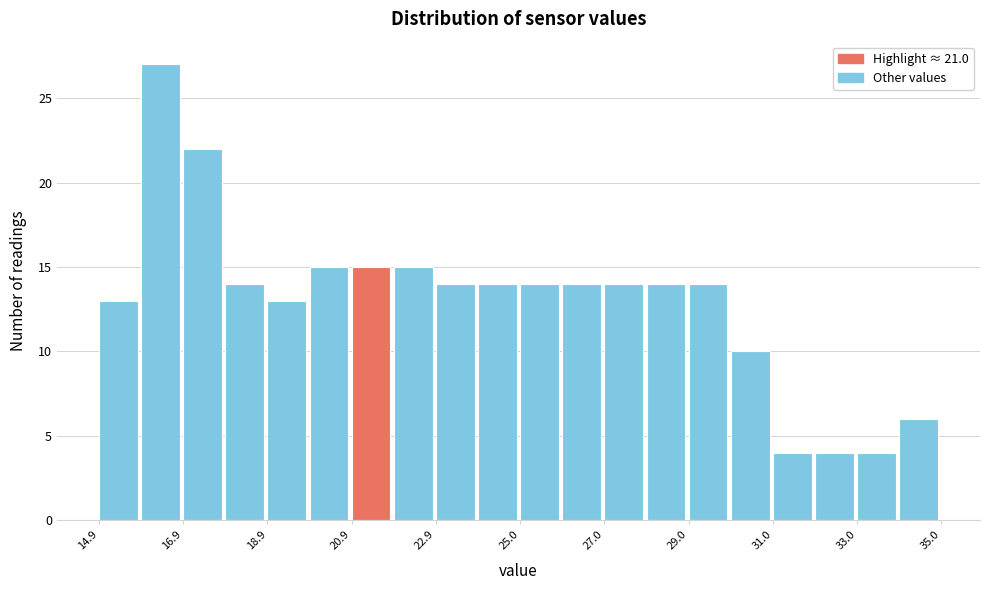

Around what value on the x-axis is the tallest bar? Give the approximate position of its centre, as read against the axis.

16.5